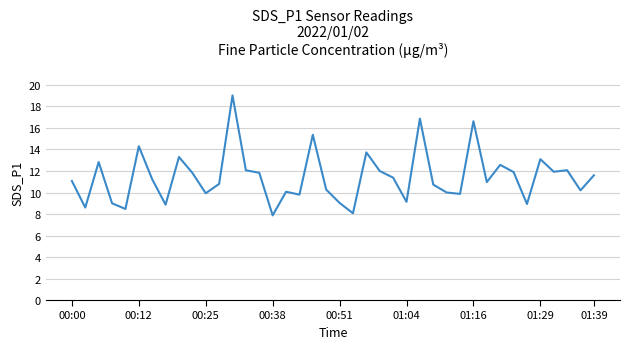

What is the average value?

11.4